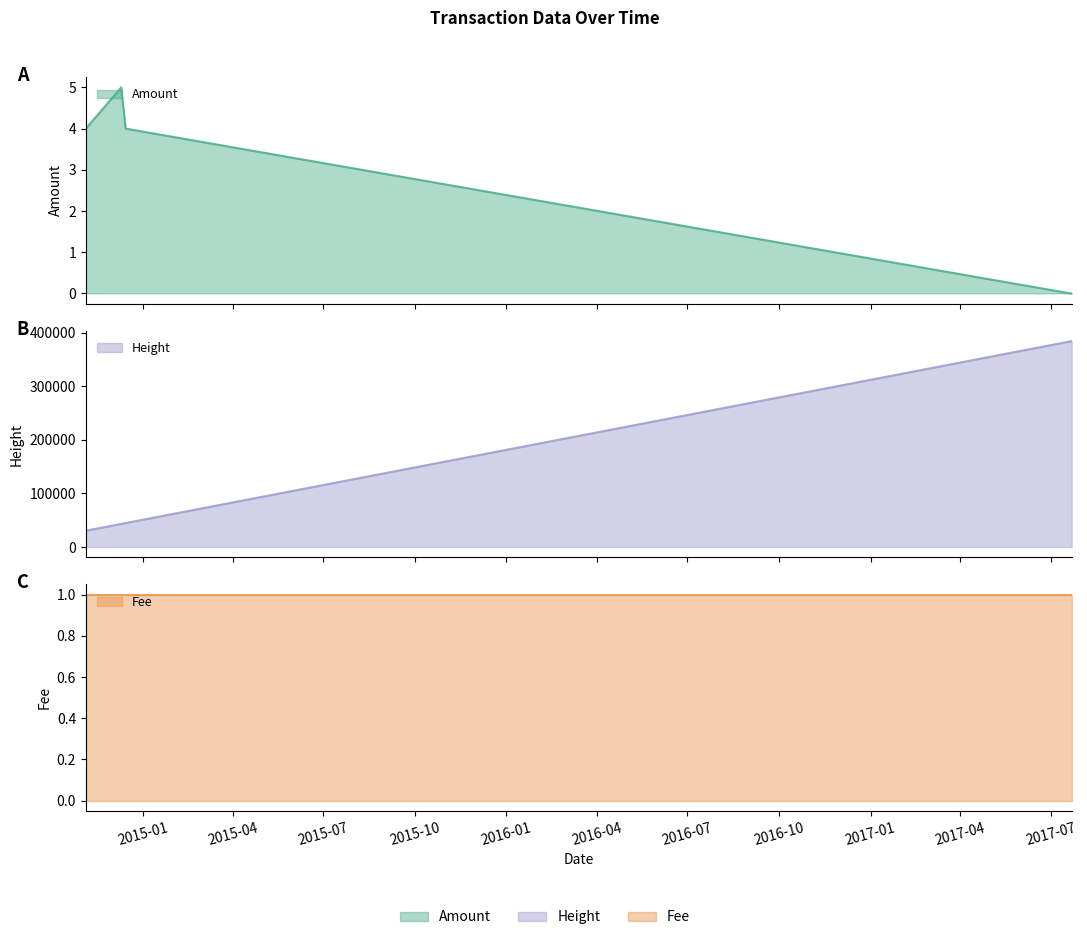

True or false: the data has more than 1 interior local peaks.

False